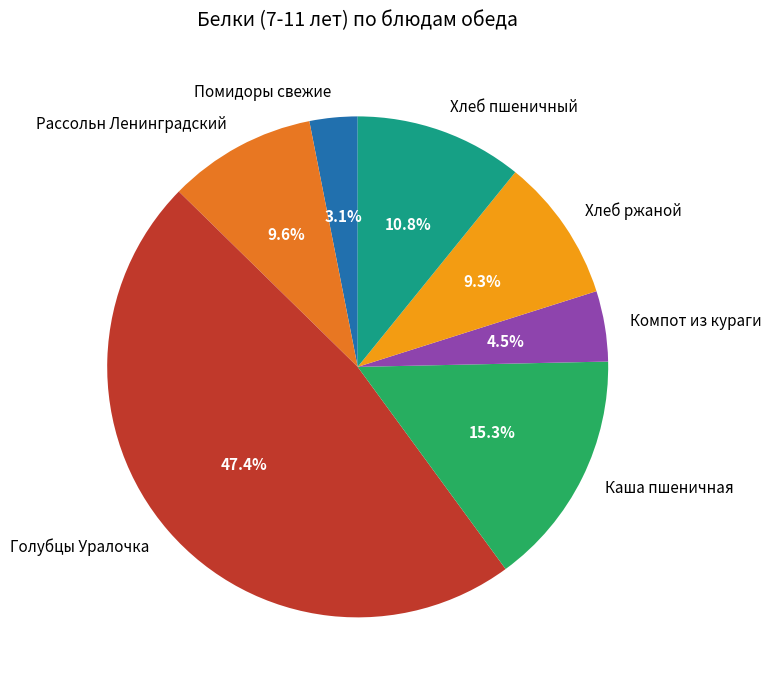

Is Рассольн Ленинградский the majority of the pie?

No